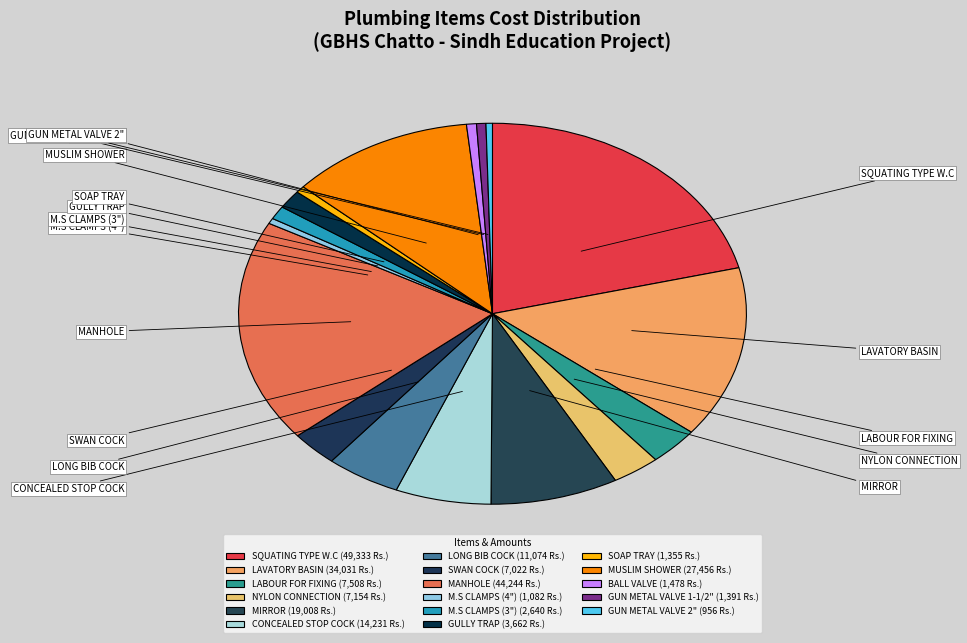

What is the ratio of the value at LABOUR FOR FIXING to the value at MUSLIM SHOWER?

0.3